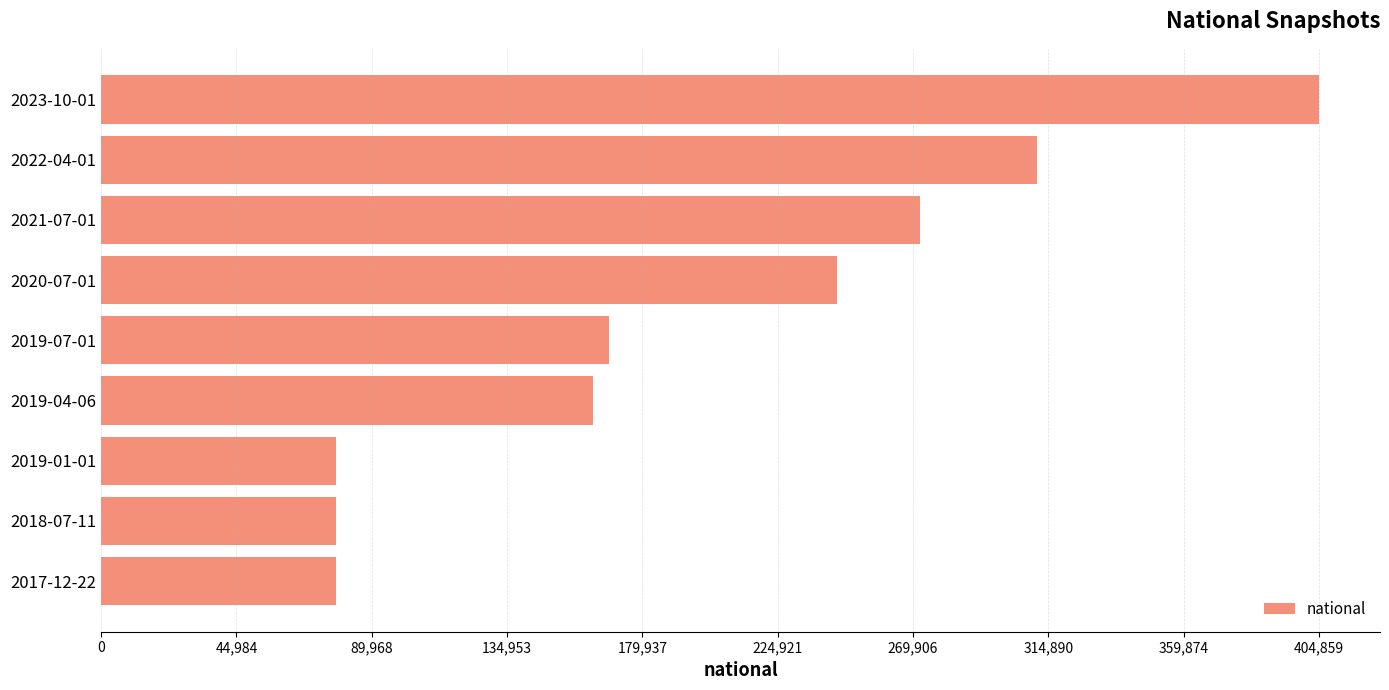

What is the maximum value shown in the chart?

404859